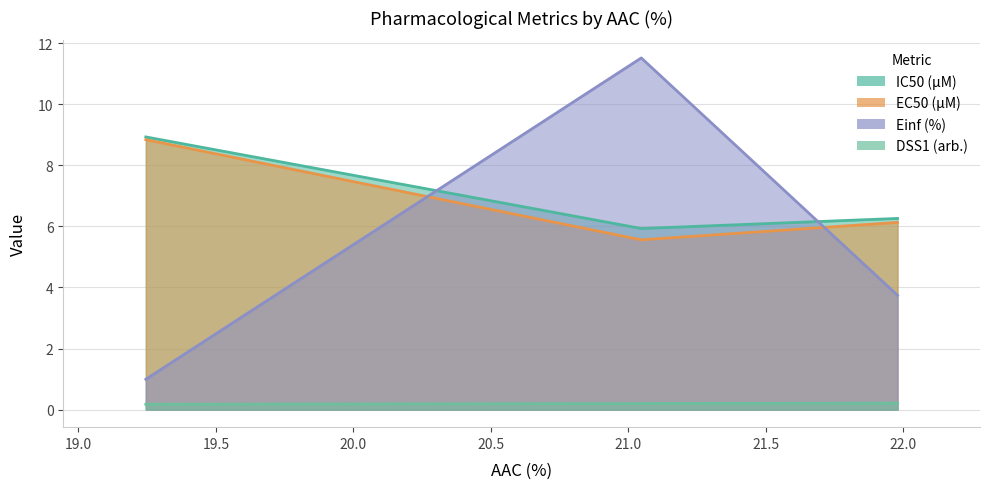

Which series has the largest total across all categories?

IC50 (µM)